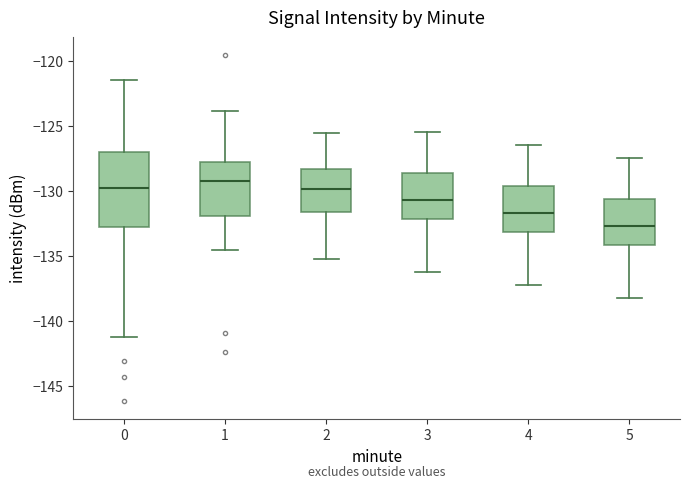

Which box has the highest median line?

1